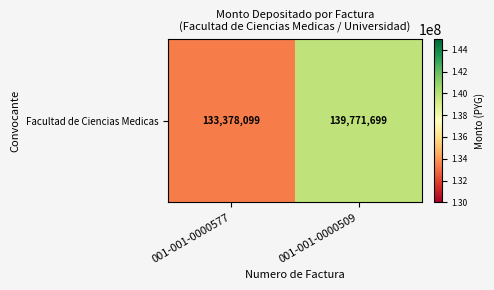

What is the sum of all values?

273149798